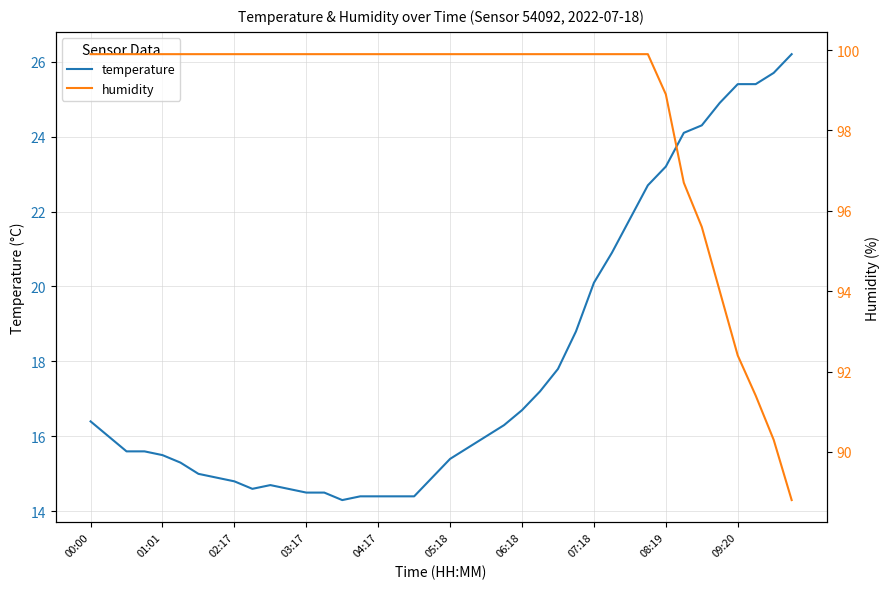

What is the highest value of the temperature series?

26.2